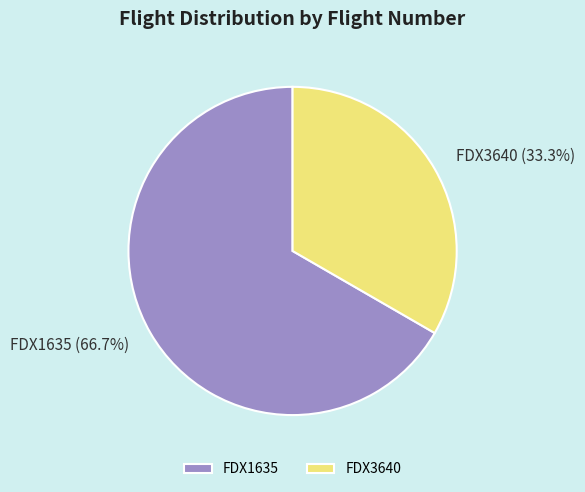

To the nearest percent, what is the difference between the largest and smallest slice percentages?

33%